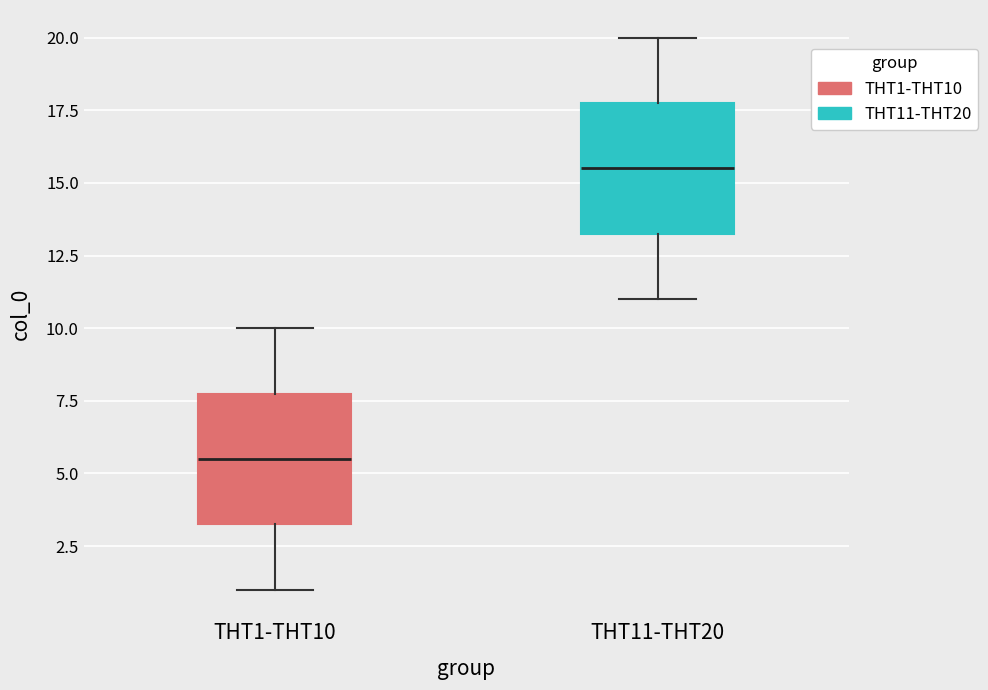

Reading left to right, read every box against the y-axis: the position of its median line, the range the box covers, and the ends of its whiskers. The values are not printed on the chart, so give them approximately, as read against the axis.

THT1-THT10: median 5.5, box 3.5 to 8.0, whiskers 1.0 to 10.0
THT11-THT20: median 15.5, box 13.5 to 18.0, whiskers 11.0 to 20.0